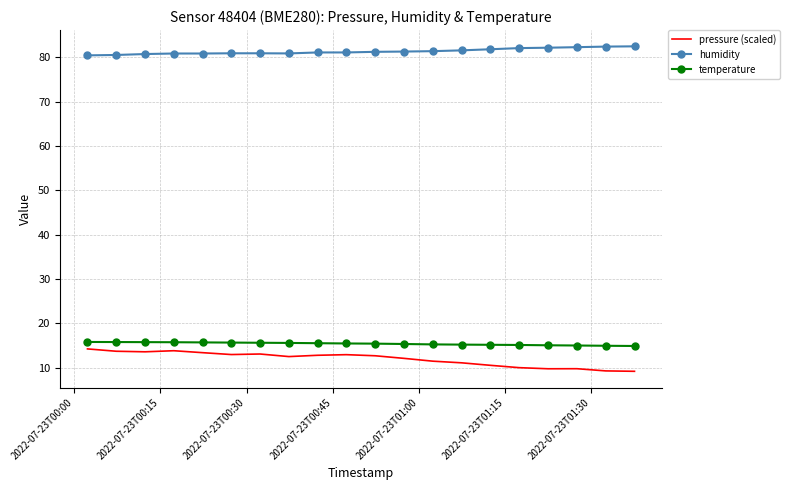

What is the difference between the maximum and minimum values in the pressure (scaled) series?

5.1